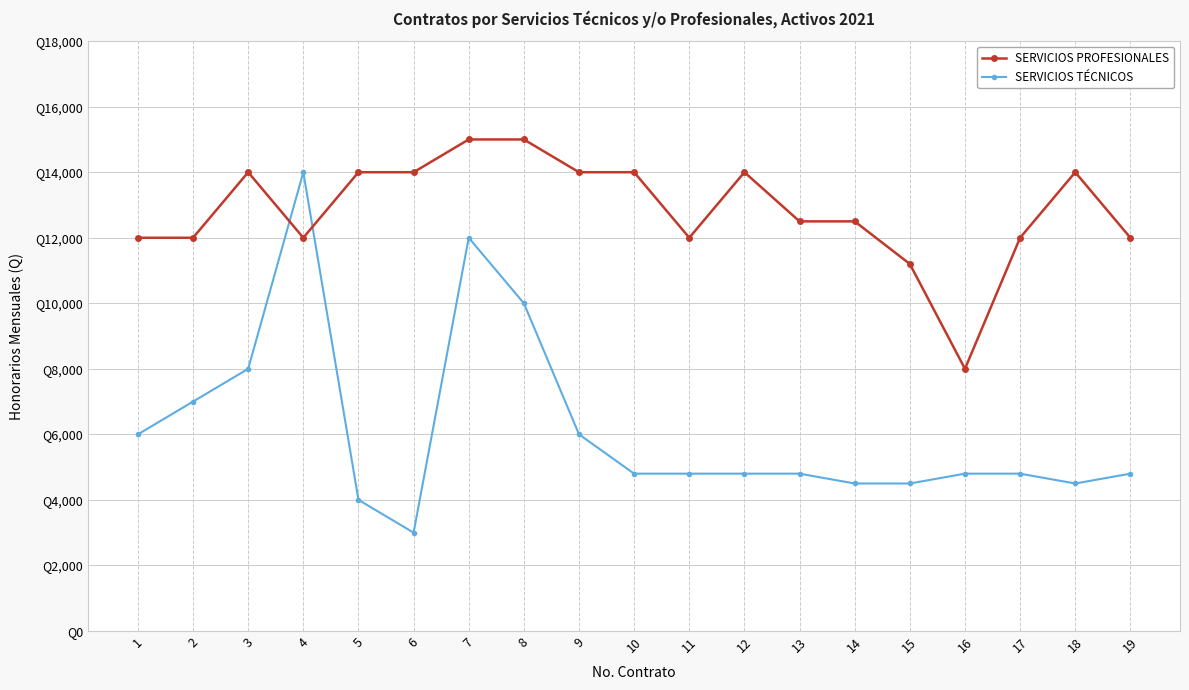

Rank the series by their maximum value, from lowest to highest.

SERVICIOS TÉCNICOS, SERVICIOS PROFESIONALES